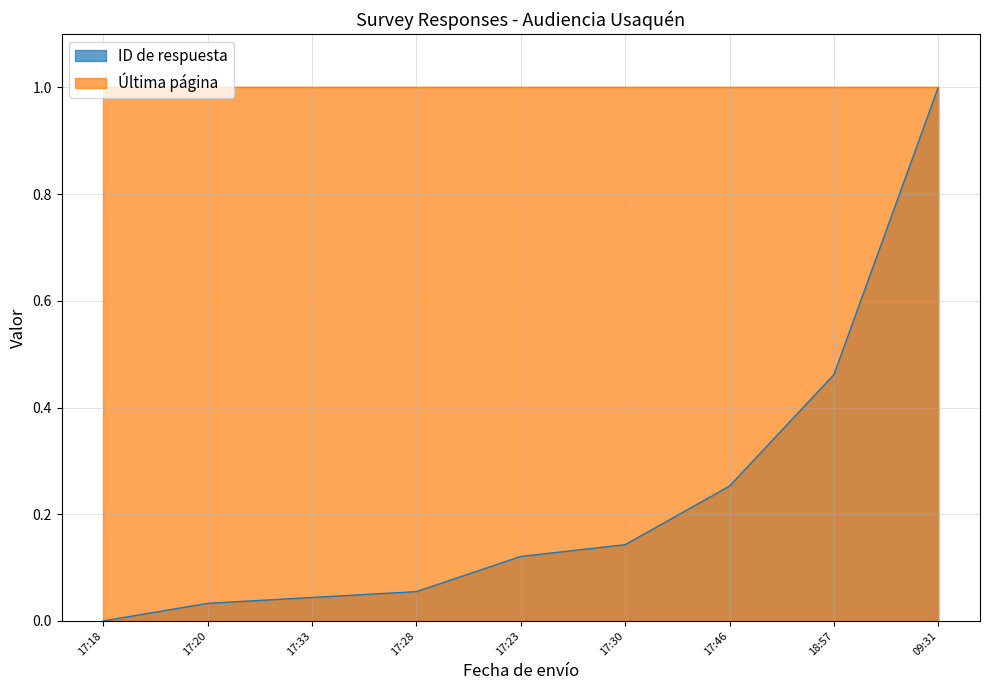

What is the difference between the maximum and second lowest values?

1.0